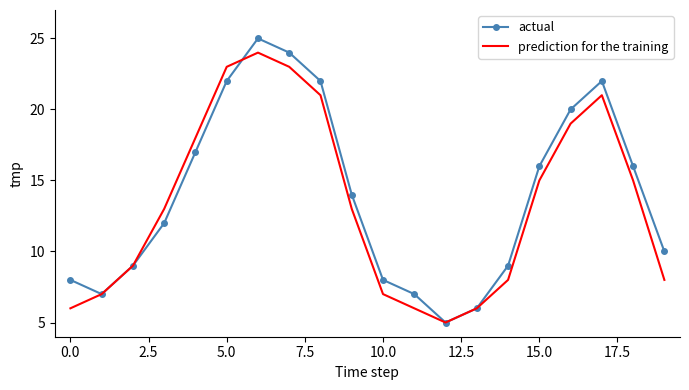

List the series in order of their peak value, lowest first.

prediction for the training, actual